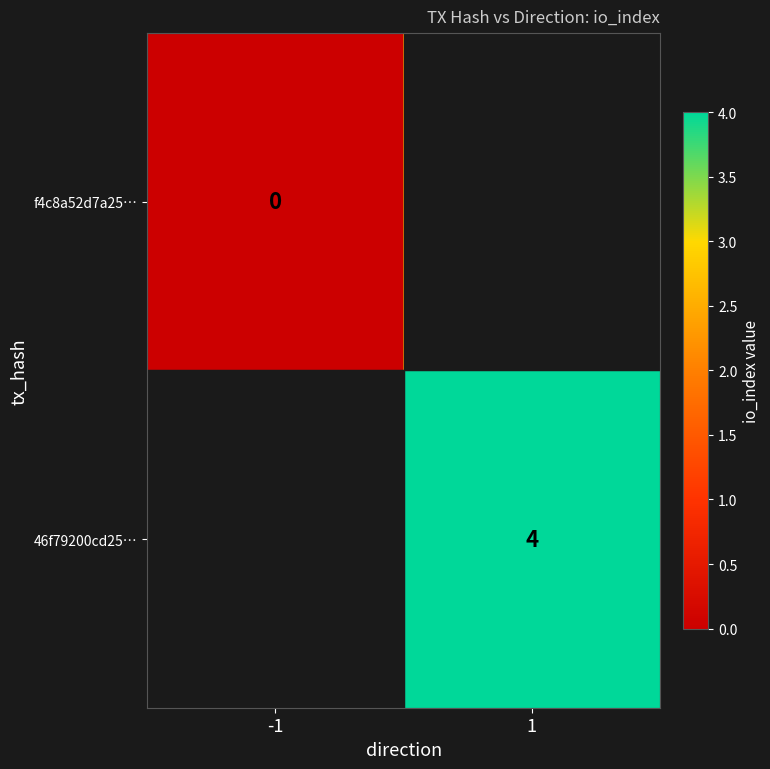

At how many categories does at least one series exceed 1?

2